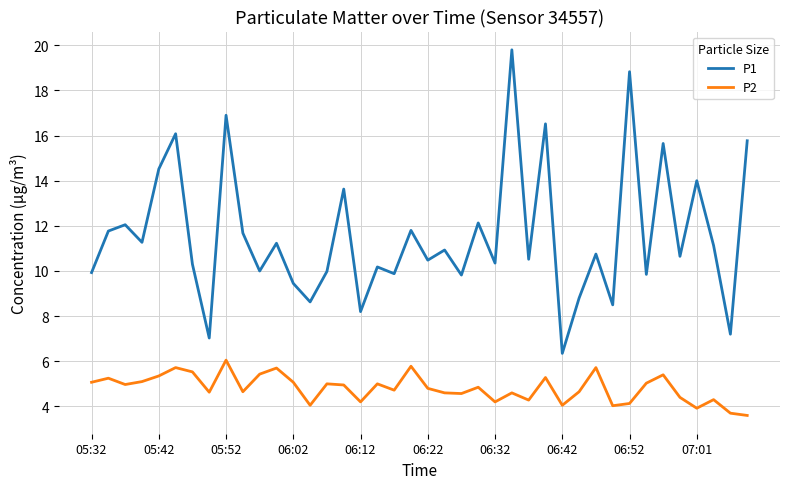

What is the minimum value shown in the chart?

3.6